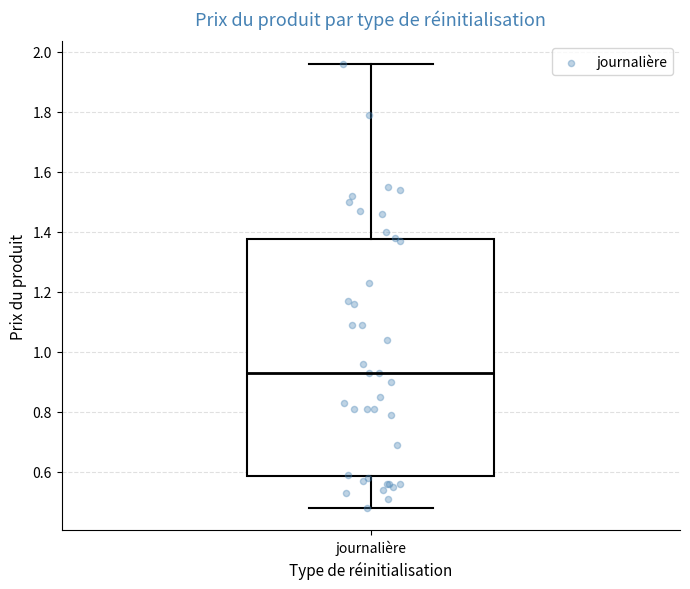

Where does the lower whisker of the box for journalière end on the y-axis? The values are not printed on the chart, so give them approximately, as read against the axis.

0.48